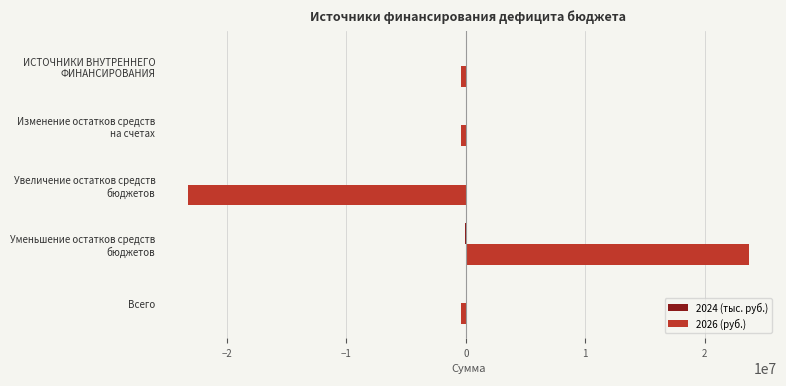

What is the sum of all 2026 (руб.) values?

-847925.0